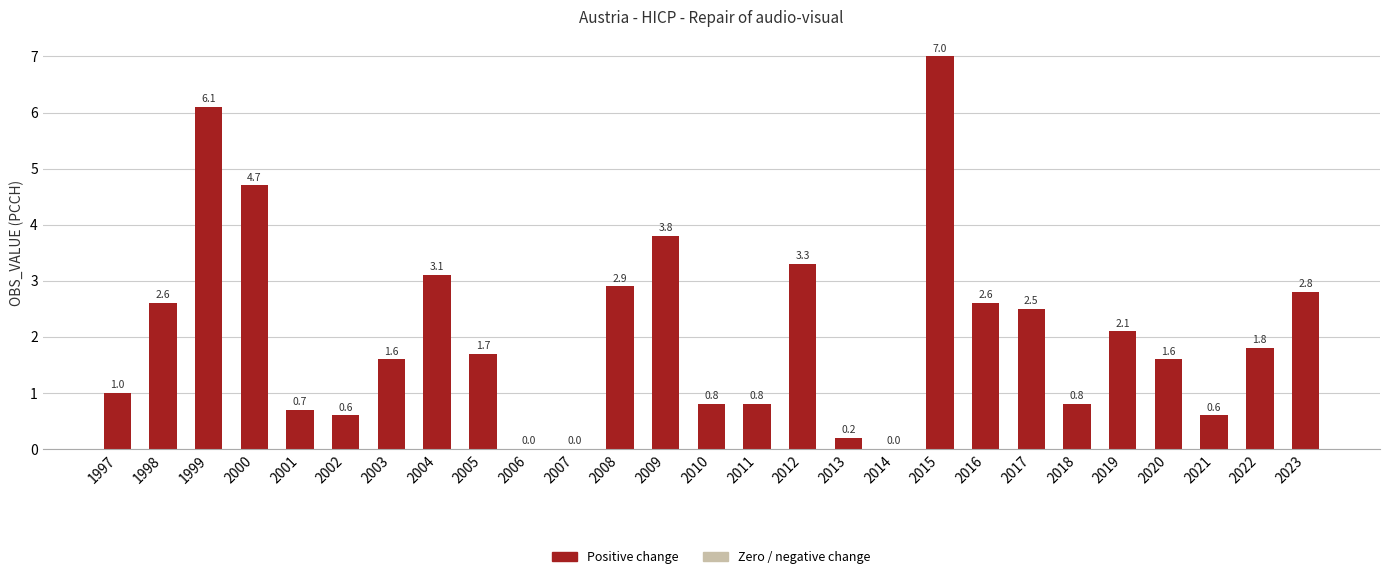

What is the sum of all values?

55.7